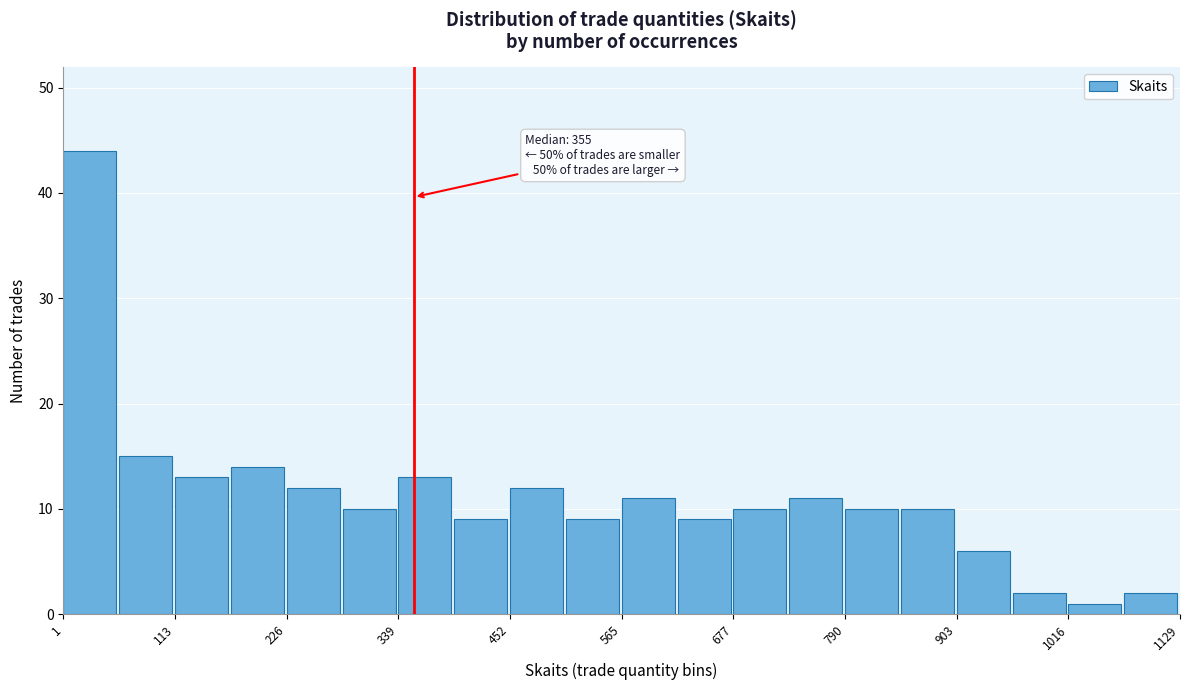

Around what value on the x-axis is the tallest bar? Give the approximate position of its centre, as read against the axis.

20